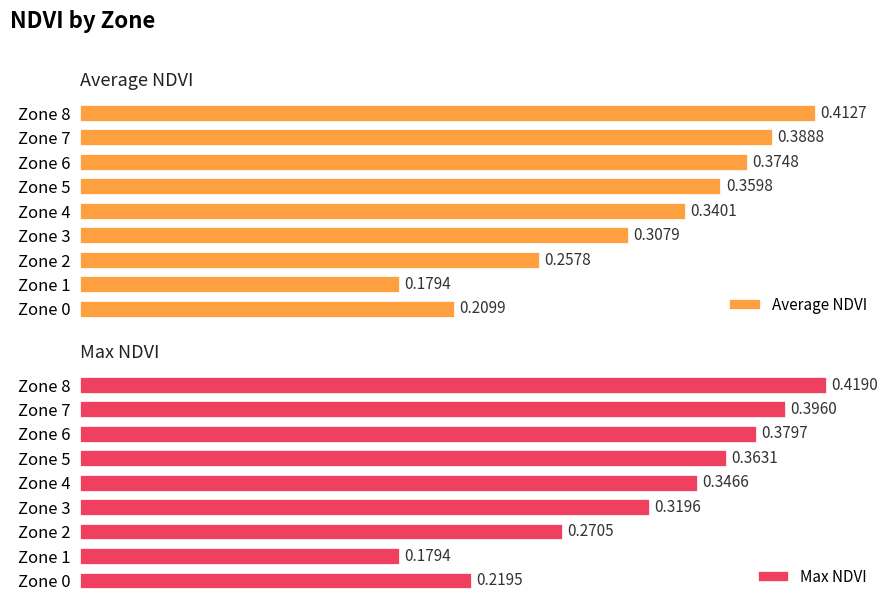

What is the sum of all Max NDVI values?

2.9